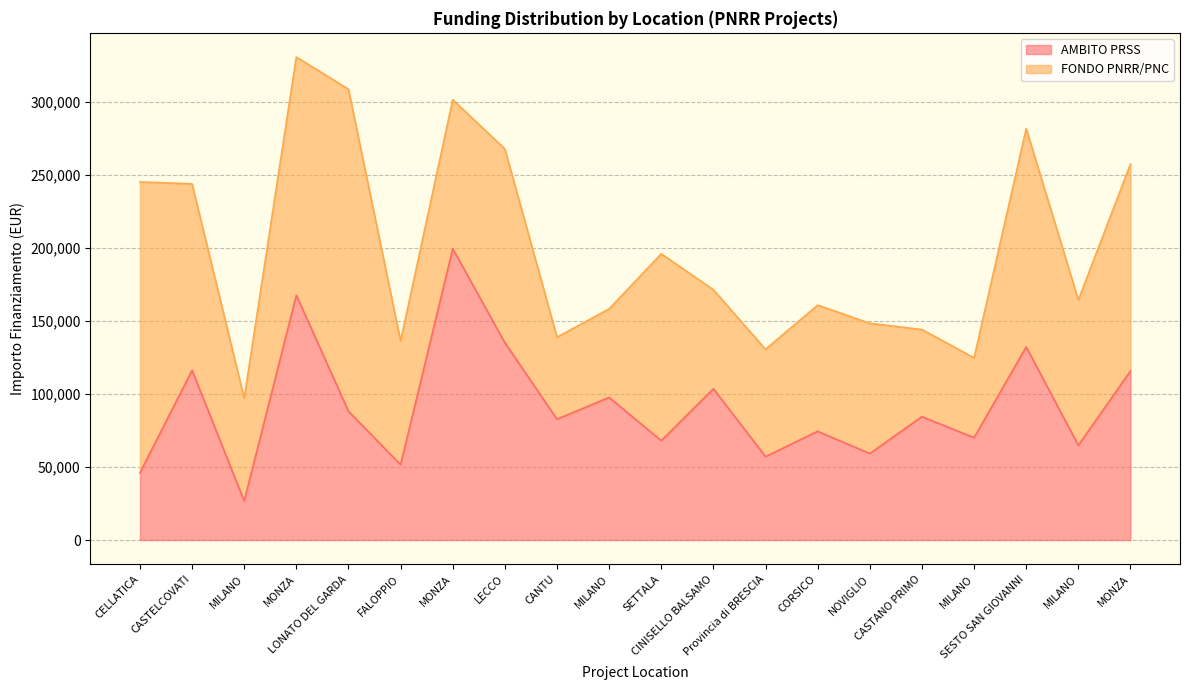

The chart shows a value of 68855.4 at FALOPPIO. True or false?

False